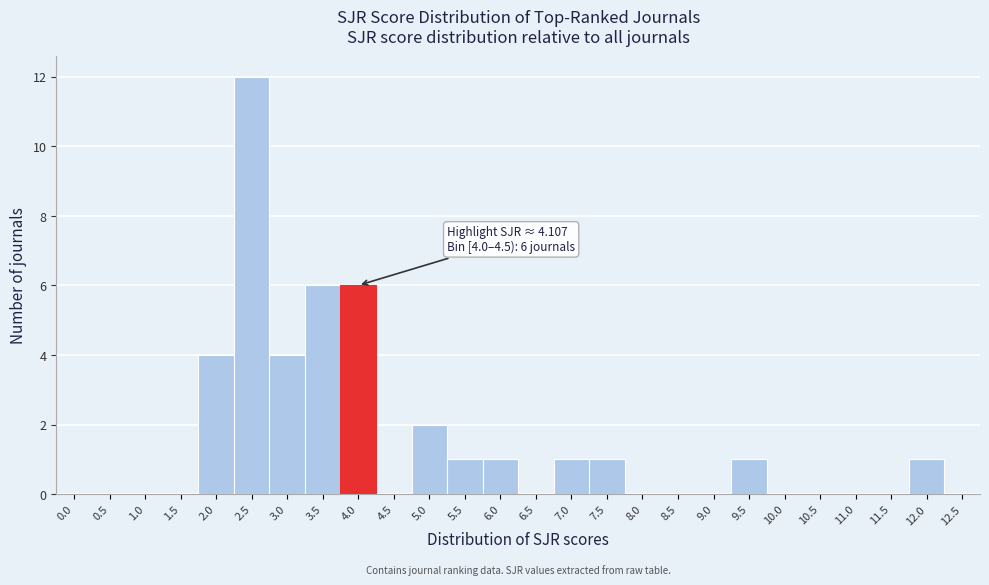

Reading right to left, list all the values displayed in this chart.

12.5=0	12.0=1	11.5=0	11.0=0	10.5=0	10.0=0	9.5=1	9.0=0	8.5=0	8.0=0	7.5=1	7.0=1	6.5=0	6.0=1	5.5=1	5.0=2	4.5=0	4.0=6	3.5=6	3.0=4	2.5=12	2.0=4	1.5=0	1.0=0	0.5=0	0.0=0